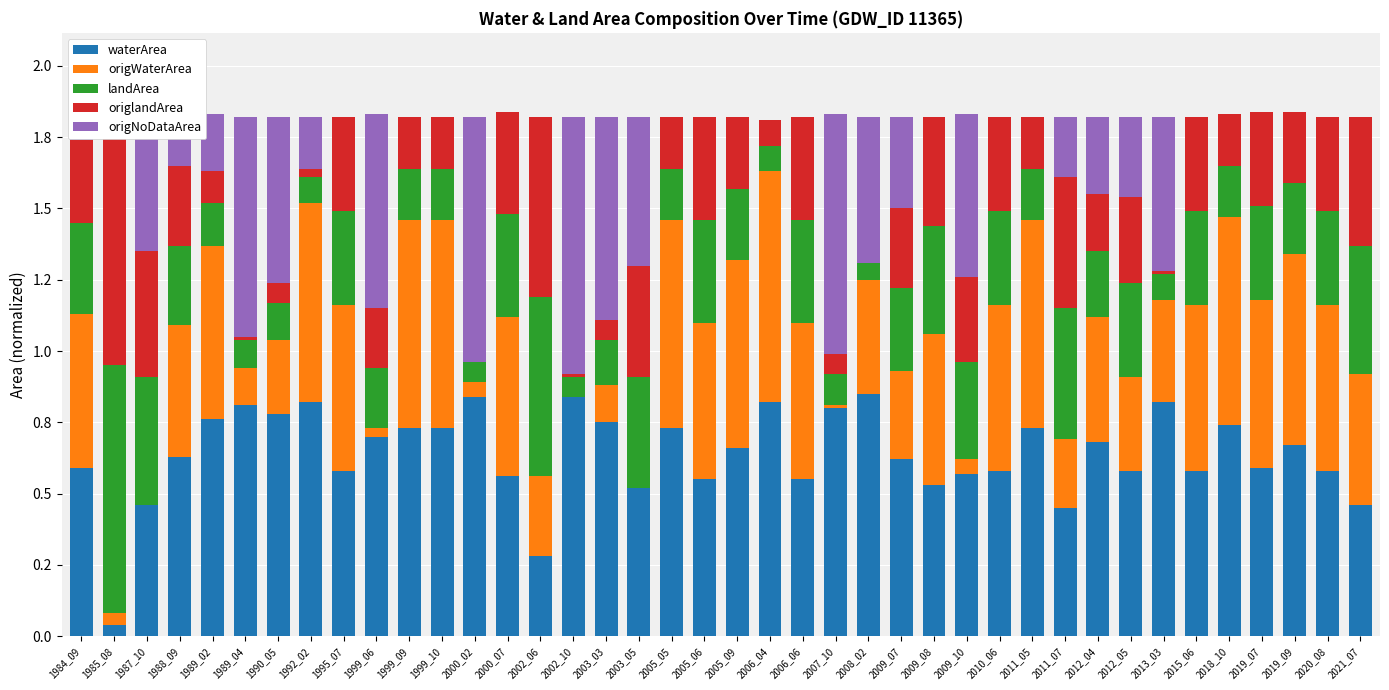

How many positive values does the origlandArea series have?

38